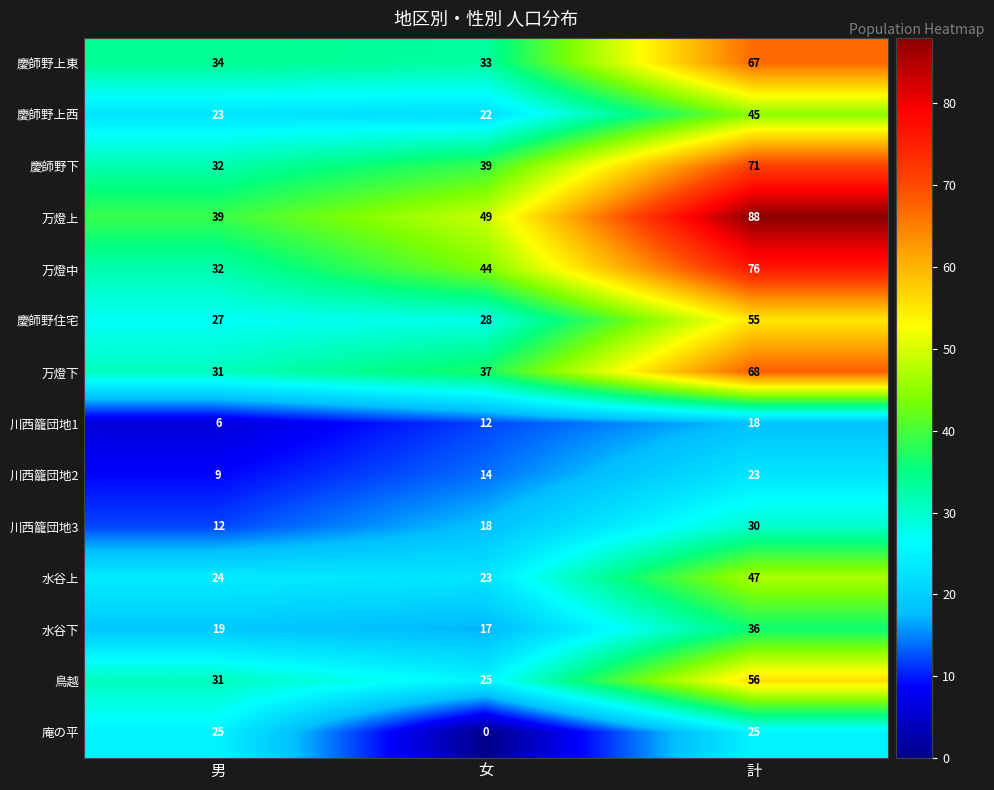

Between 男 and 女, which series saw the biggest shift?

庵の平